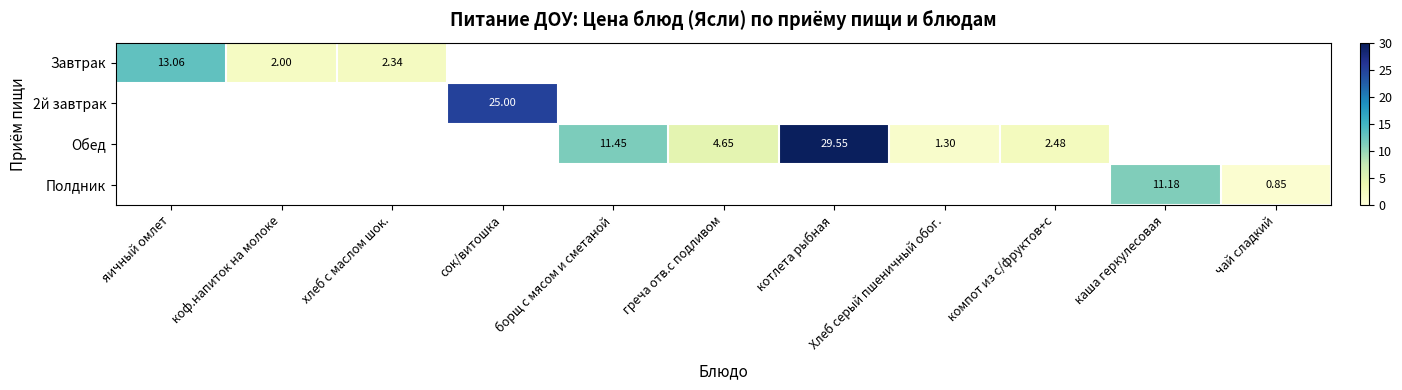

How many values in the Завтрак series exceed 0?

3